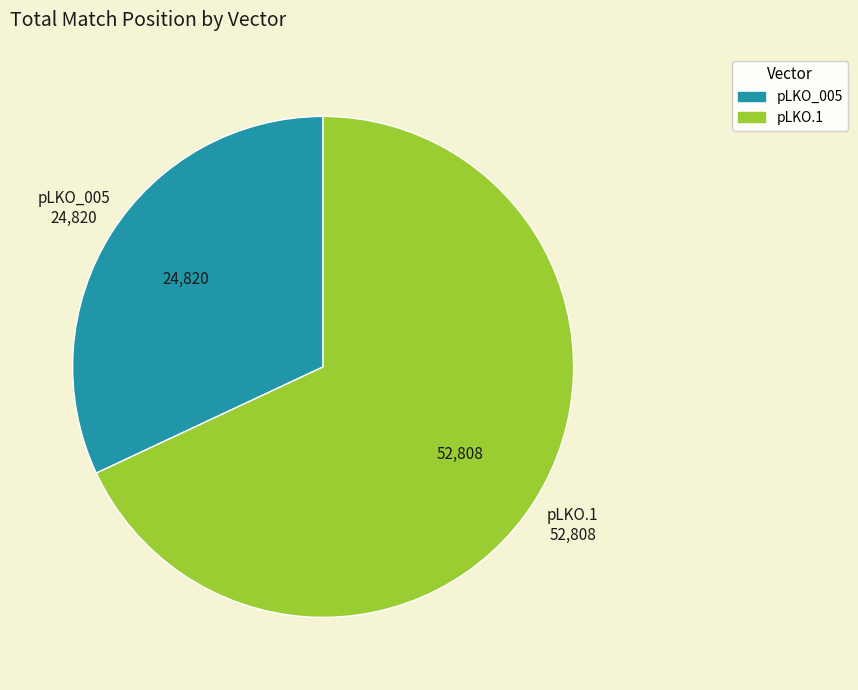

Does pLKO.1 represent more than half of the total?

Yes